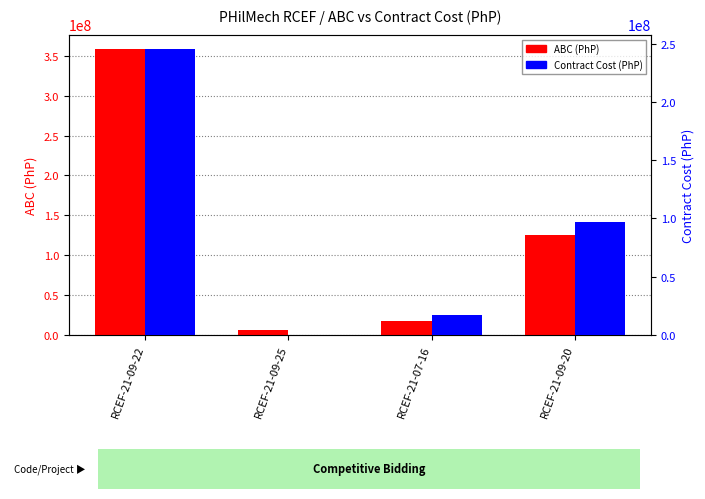

At which category is the sum across all series the highest?

RCEF-21-09-22